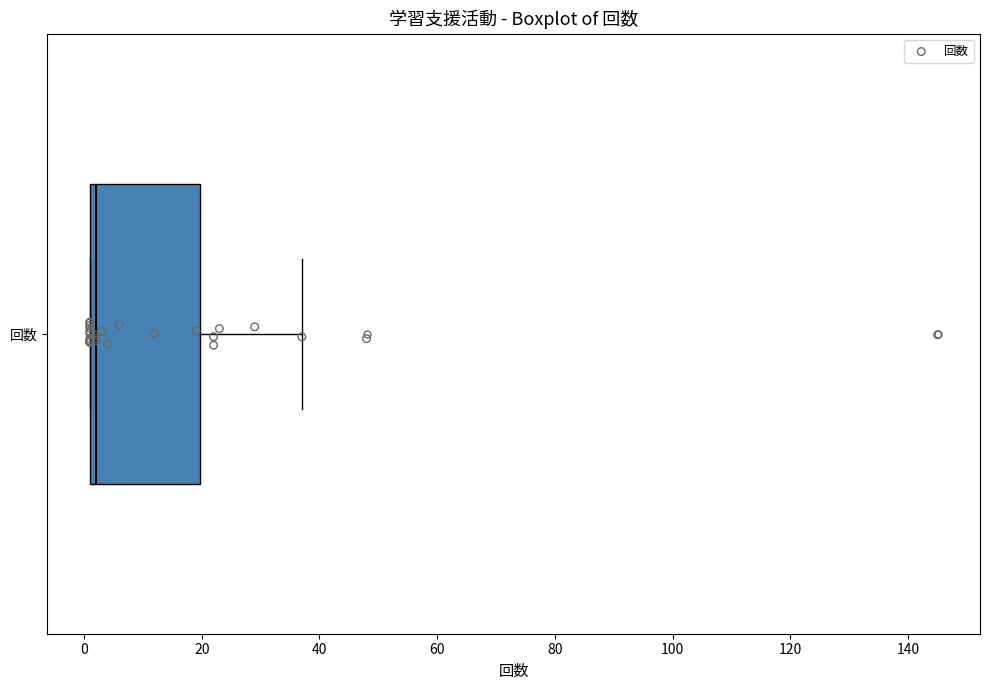

Transcribe this box plot: give where the median line is, the range the box spans, and where the two whiskers end, as read against the x-axis. The values are not printed on the chart, so give them approximately, as read against the axis.

median 2 (just right of the box's left edge), box 2 to 20, whiskers 2 to 38